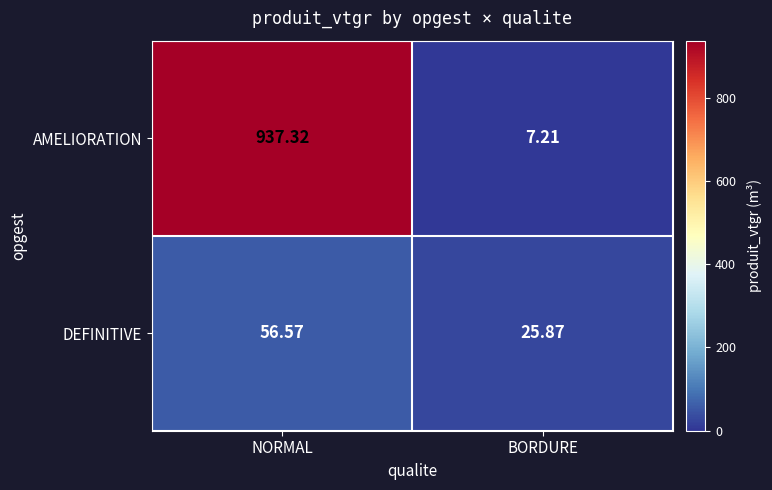

Which category has the highest value in the AMELIORATION series?

NORMAL